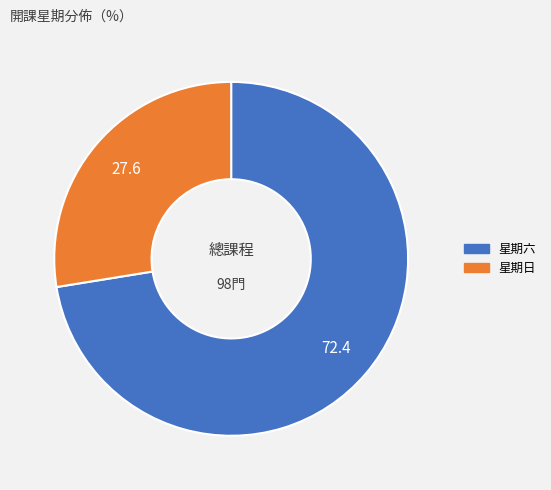

How many segments does this pie chart have?

2